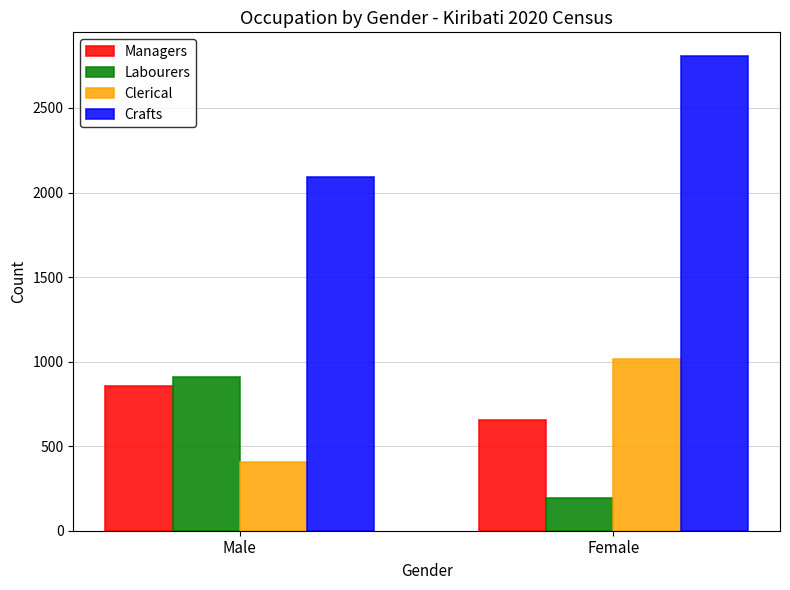

Where is Clerical nearest to the value 712?

Male